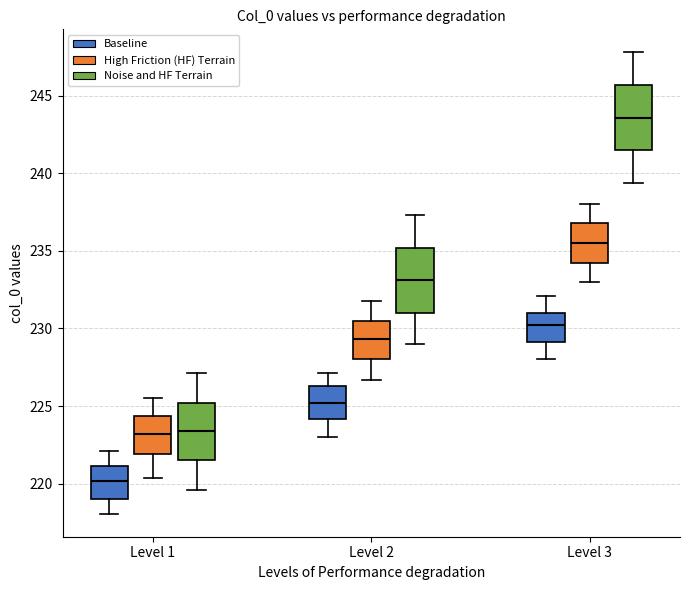

Which box has the highest median line?

Level 3 (Noise and HF Terrain)